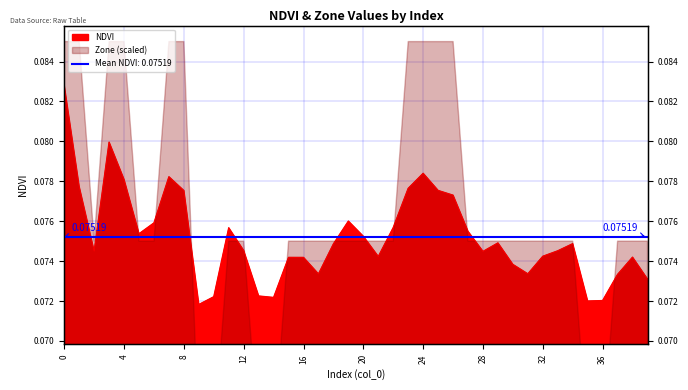

Which has a higher value, 25 or 36?

25